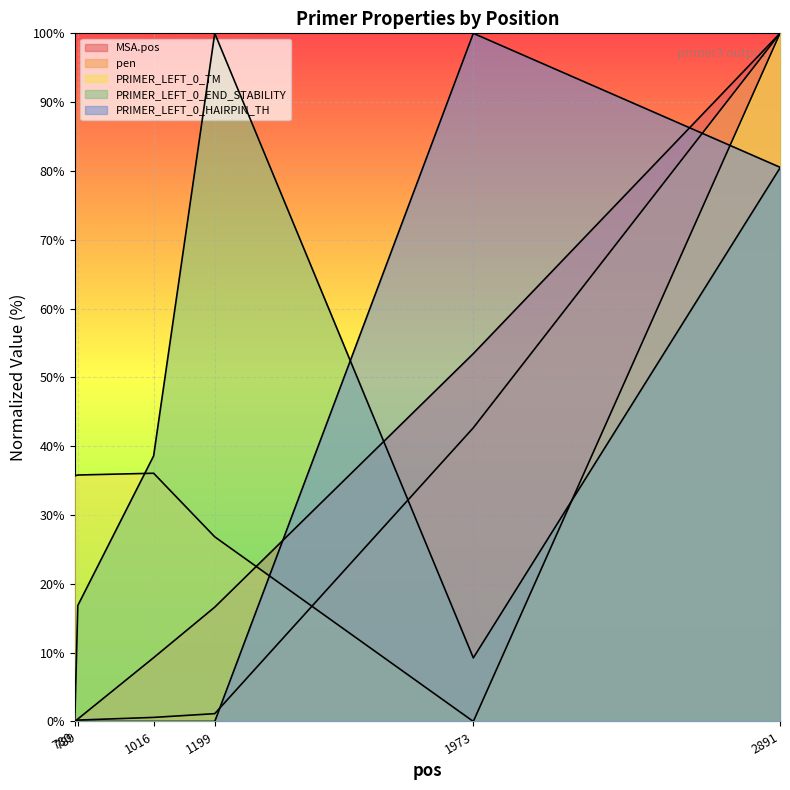

What are all the series names shown in the legend?

MSA.pos, pen, PRIMER_LEFT_0_TM, PRIMER_LEFT_0_END_STABILITY, PRIMER_LEFT_0_HAIRPIN_TH